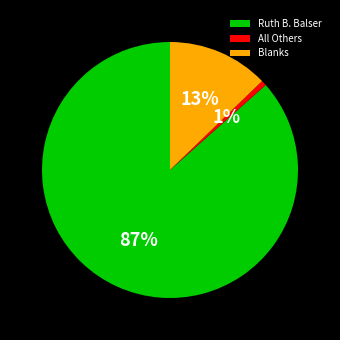

Combined, do Blanks and All Others account for over 50%?

No